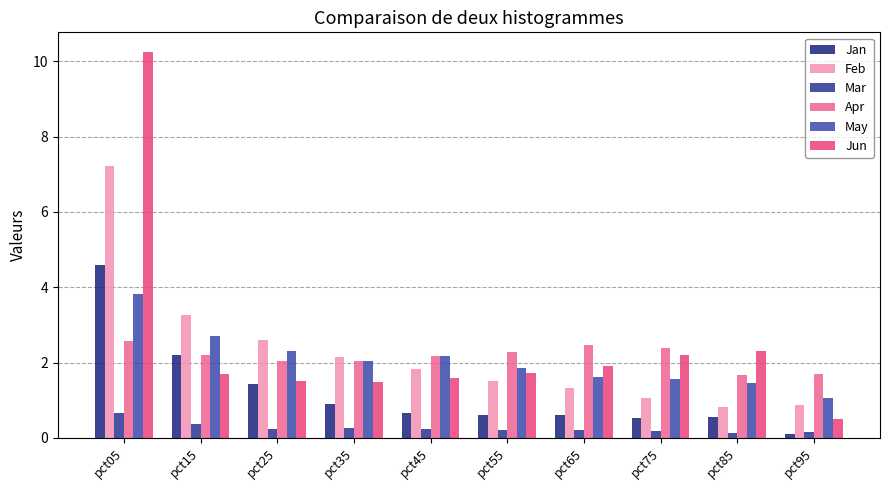

How many values in the Jun series are below 1?

1